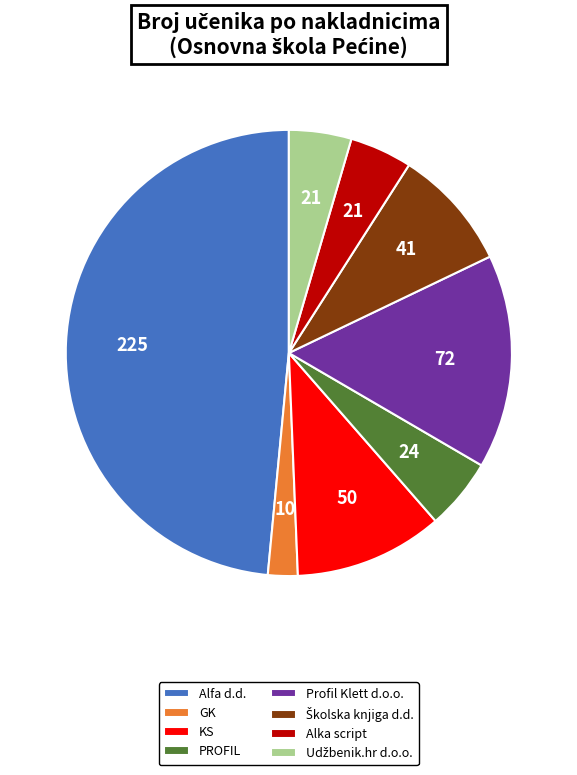

What is the smallest slice in the pie chart?

GK